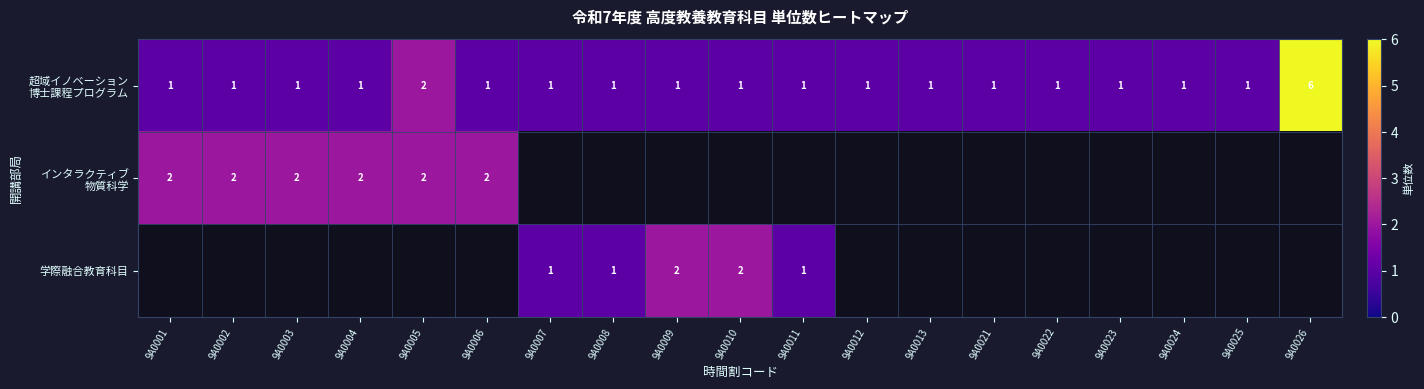

True or false: 学際融合教育科目 has a value of 1 at 9A0008.

True